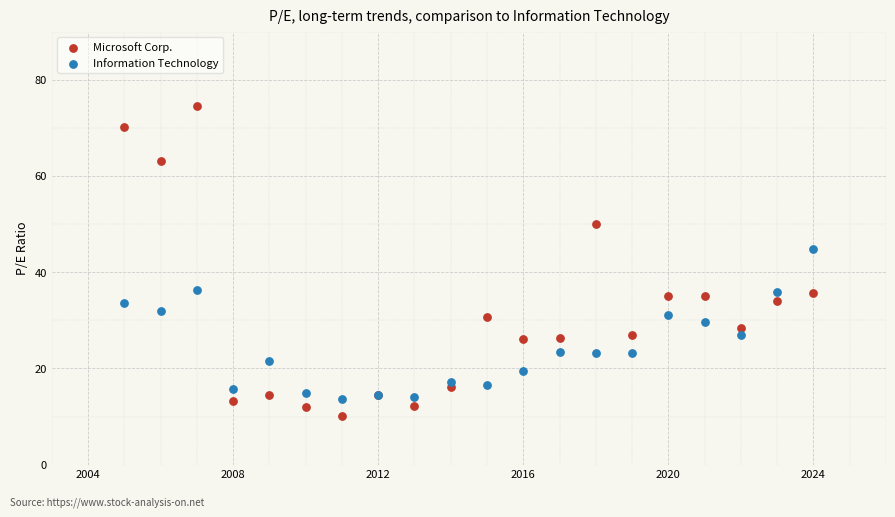

Across all series, what Y value is closest to 42?

44.8